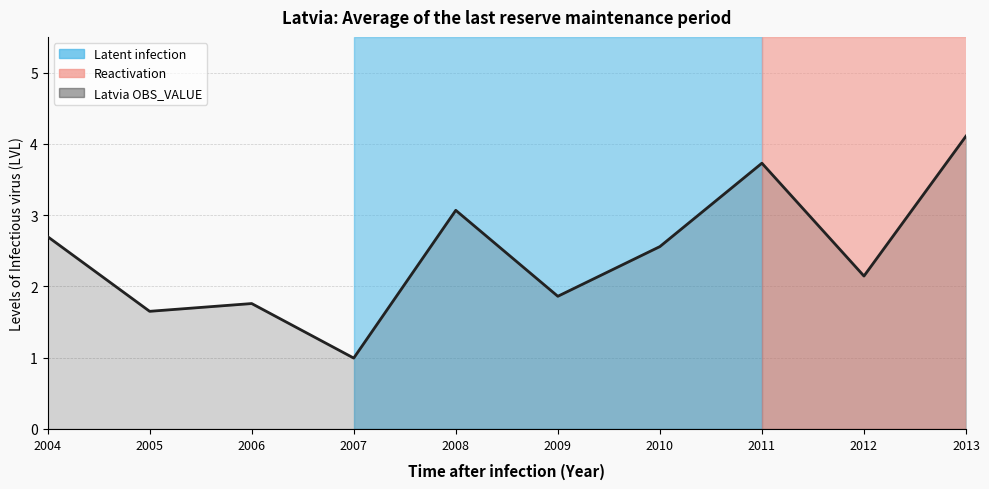

What is the sum of the values at 2013 and 2008?

7.2